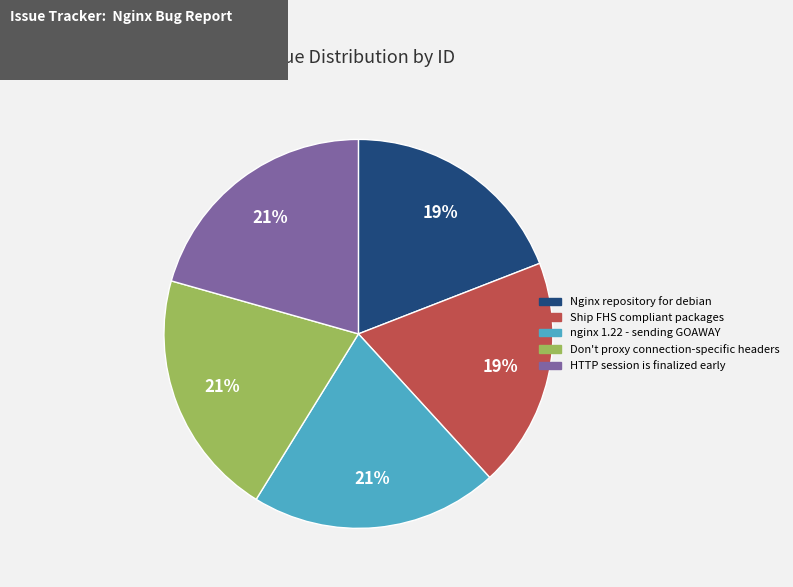

Approximately how many times larger is the value at nginx 1.22 - sending GOAWAY compared to Ship FHS compliant packages?

1.1